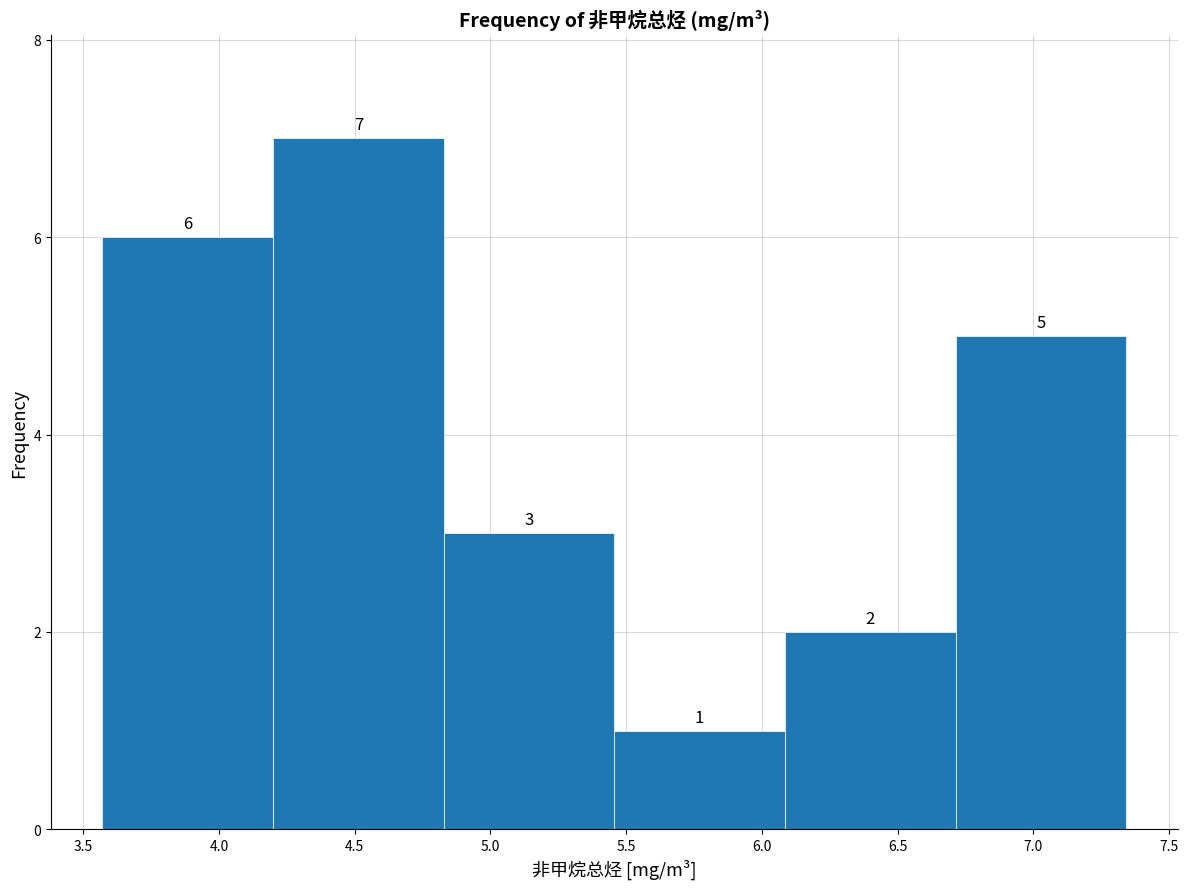

How tall is the bar that spans 4.20 to 4.85 on the x-axis? The bar edges are not printed on the chart, so give them approximately, as read against the axis.

7